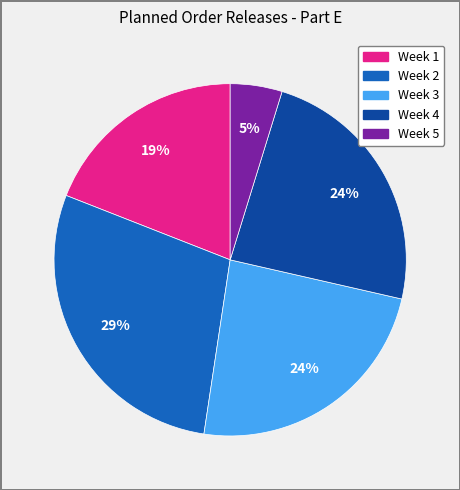

How many slices are in this pie chart?

5